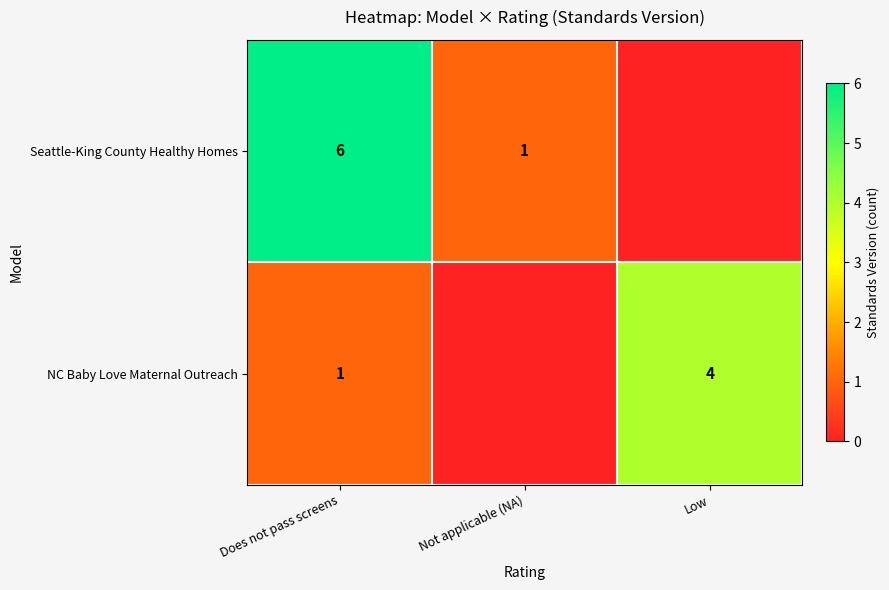

What is the difference between the NC Baby Love Maternal Outreach values at Low and Does not pass screens?

3